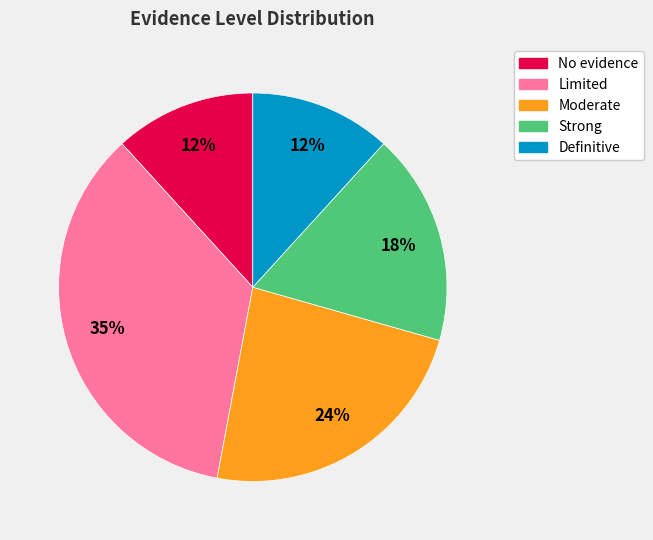

Do Limited and Strong together represent more than half of the pie?

Yes